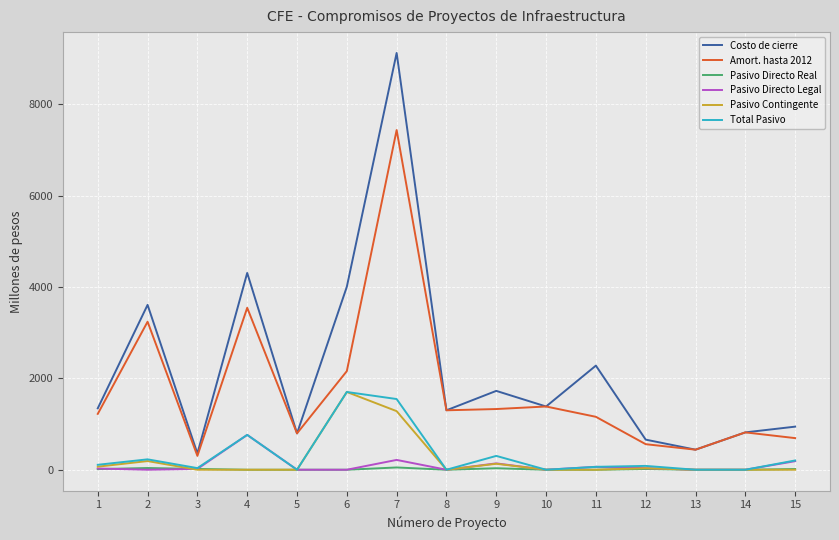

What is the difference between the maximum and minimum values in the Pasivo Directo Real series?

49.9